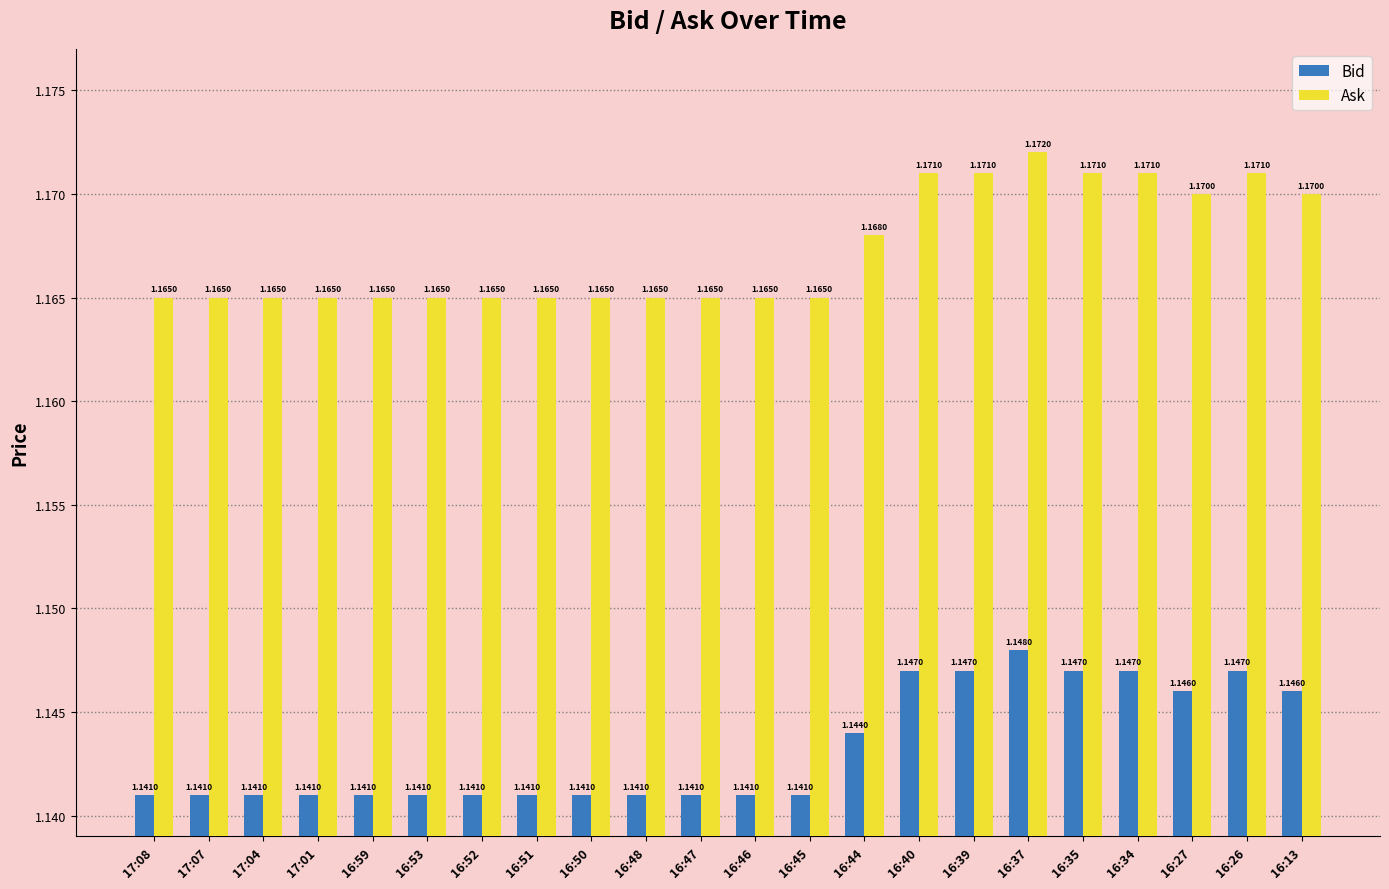

Rank the series by their average value, from lowest to highest.

Bid, Ask